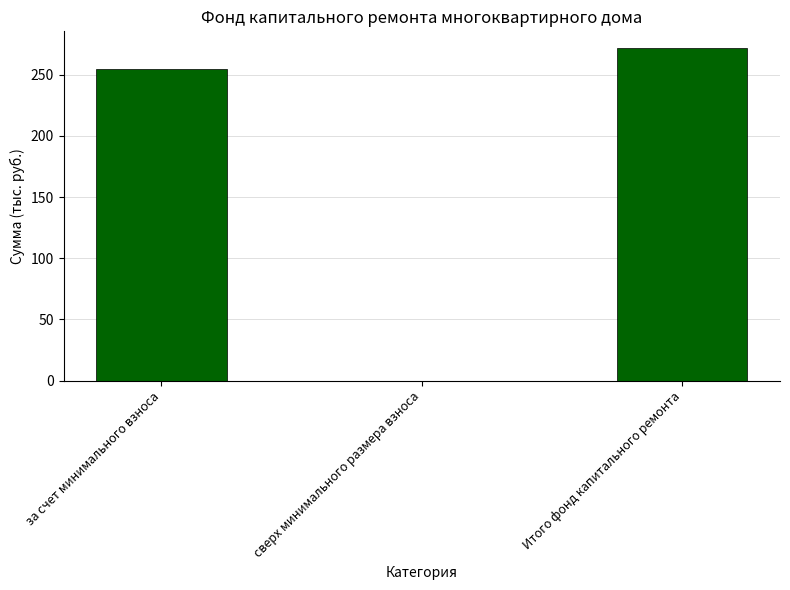

Between Итого фонд капитального ремонта and за счет минимального взноса, which is larger?

Итого фонд капитального ремонта